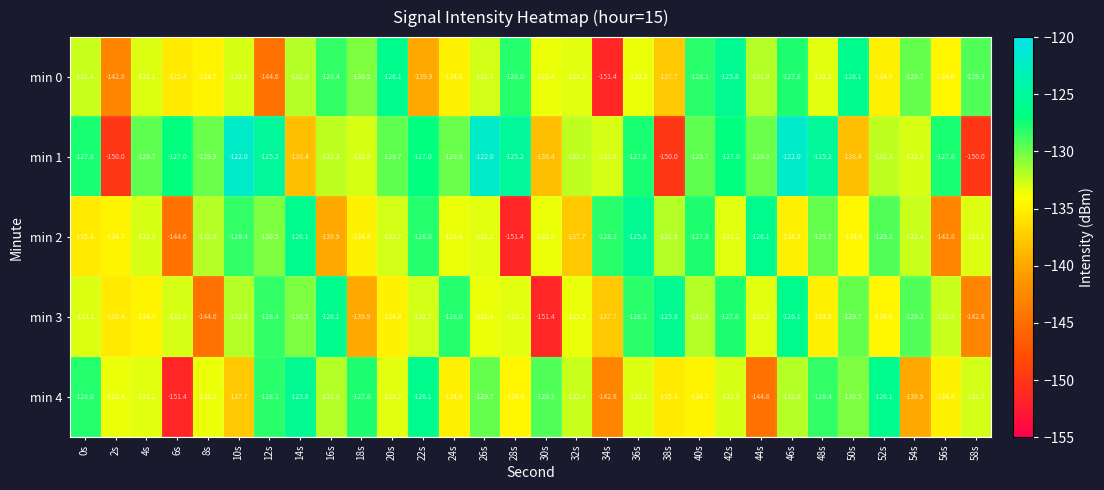

What is the sum of the min 0 values at 48s and 12s?

-277.8